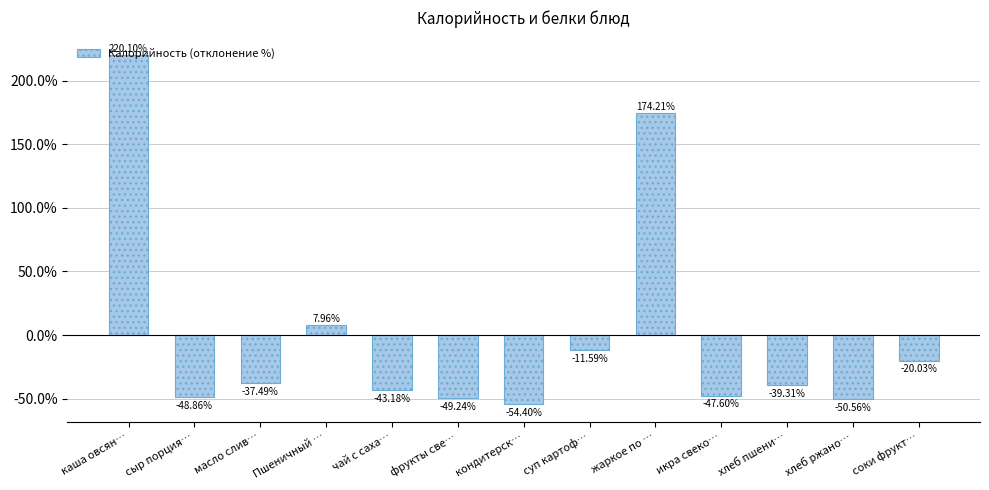

List the labels in order of value, smallest first.

кондитерск…, хлеб ржано…, фрукты све…, сыр порция…, икра свеко…, чай с саха…, хлеб пшени…, масло слив…, соки фрукт…, суп картоф…, Пшеничный …, жаркое по …, каша овсян…